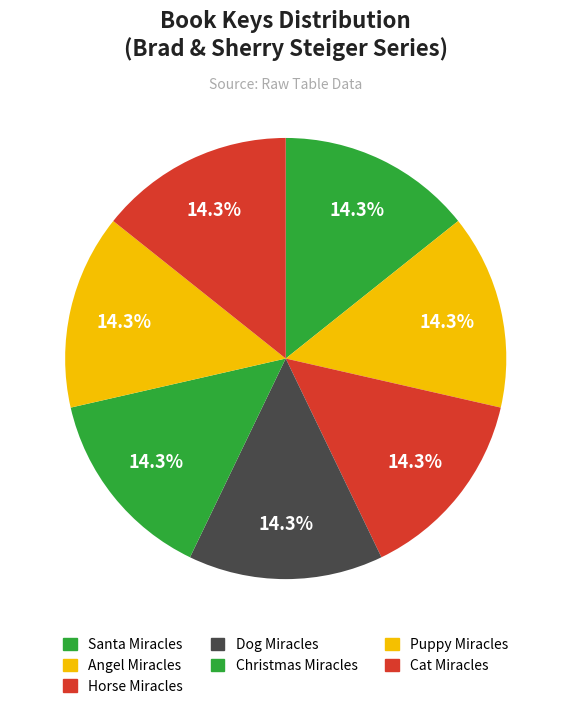

Count the number of slices in the pie.

7